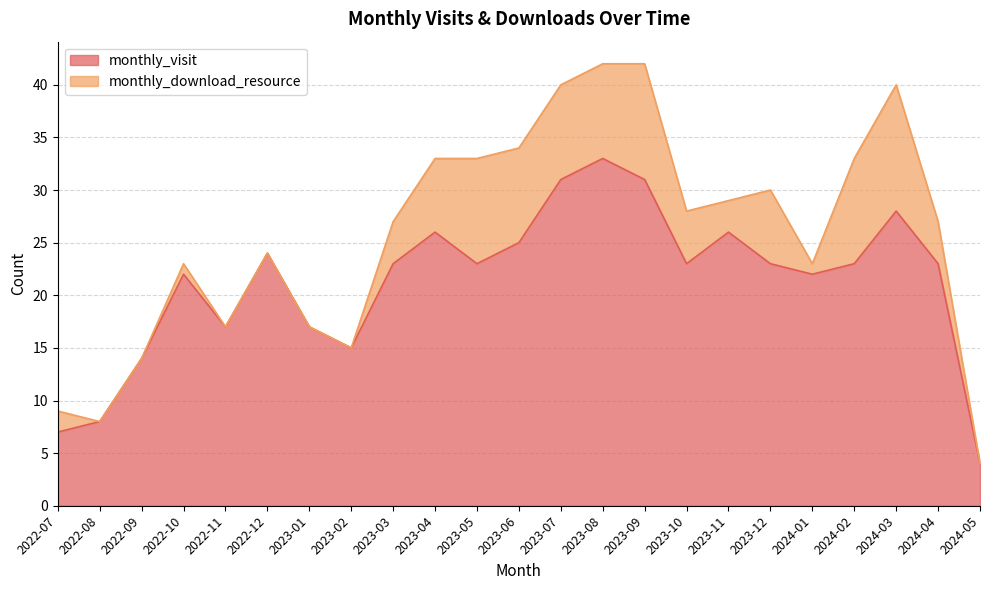

List the labels in order of value, smallest first.

2024-05, 2022-07, 2022-08, 2022-09, 2023-02, 2022-11, 2023-01, 2022-10, 2024-01, 2023-03, 2023-05, 2023-10, 2023-12, 2024-02, 2024-04, 2022-12, 2023-06, 2023-04, 2023-11, 2024-03, 2023-07, 2023-09, 2023-08